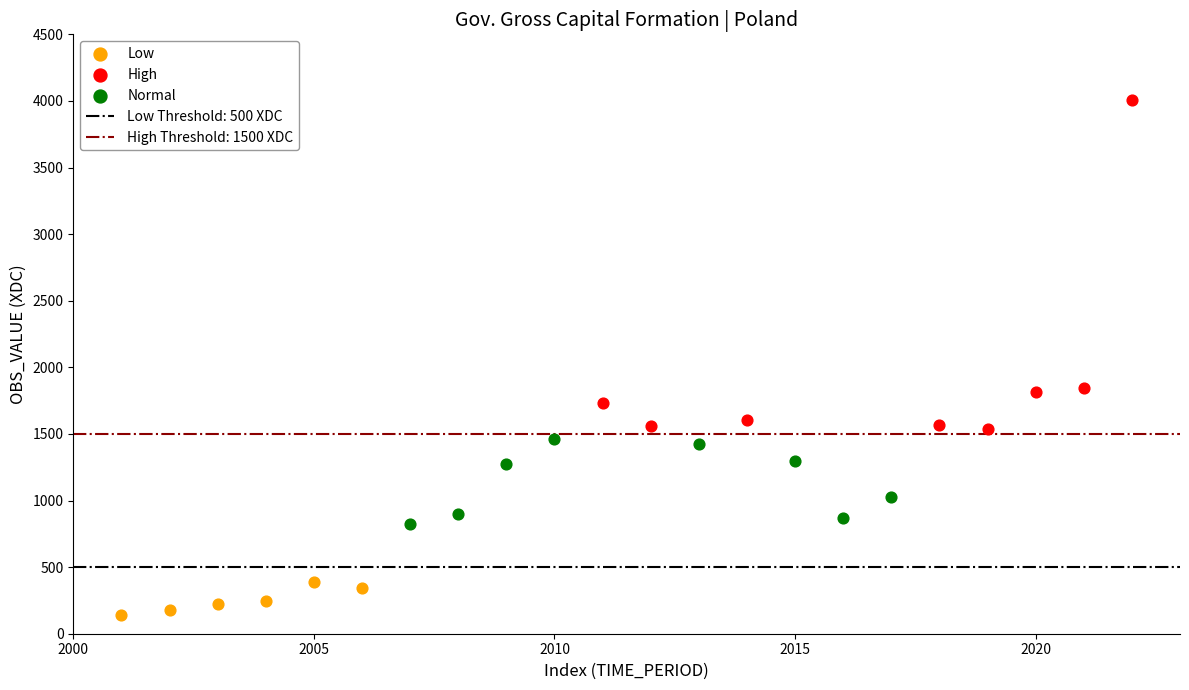

Which series has the largest Y range (max minus min)?

High